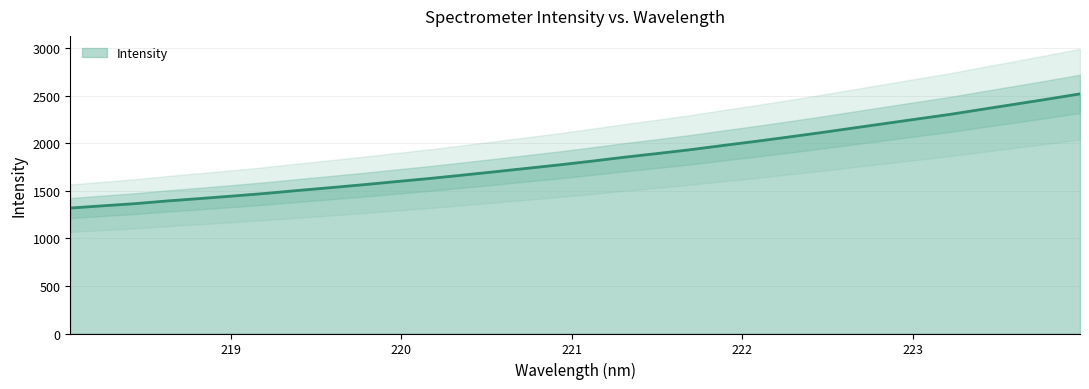

What is the difference between the second highest and second lowest values?

1122.6